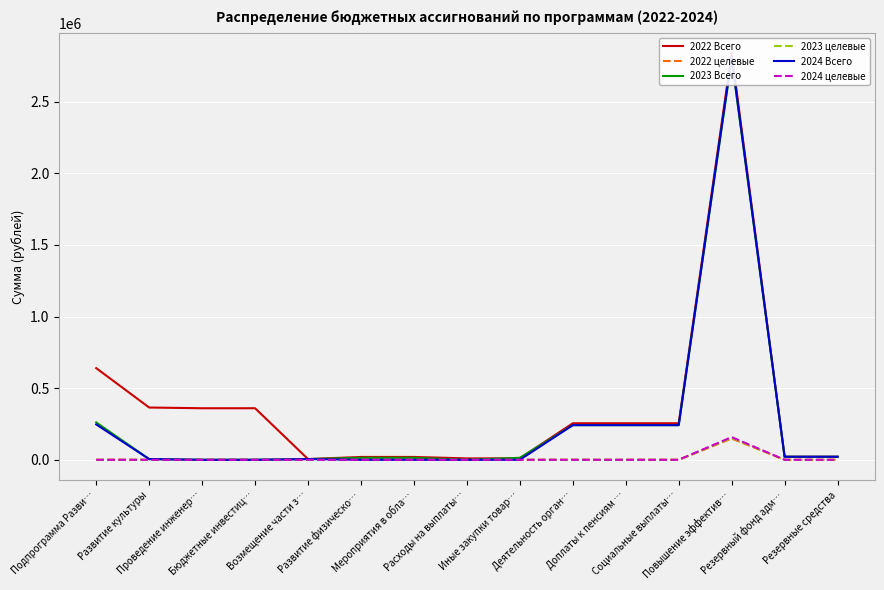

What is the average value of the 2023 Всего series?

258585.9